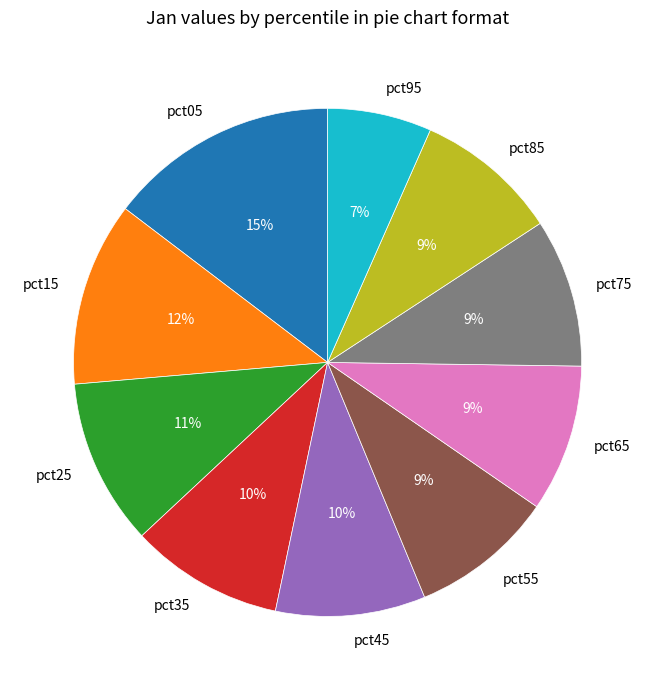

Which has a higher value, pct95 or pct75?

pct75